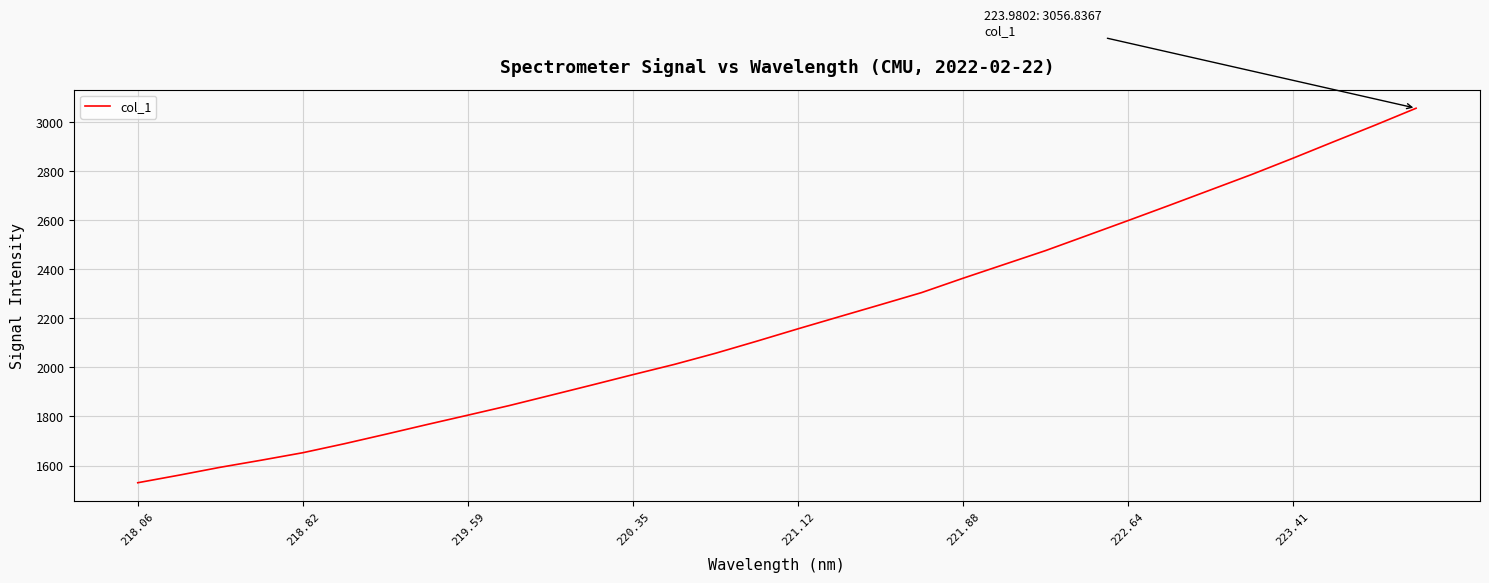

What is the minimum value shown in the chart?

1529.9